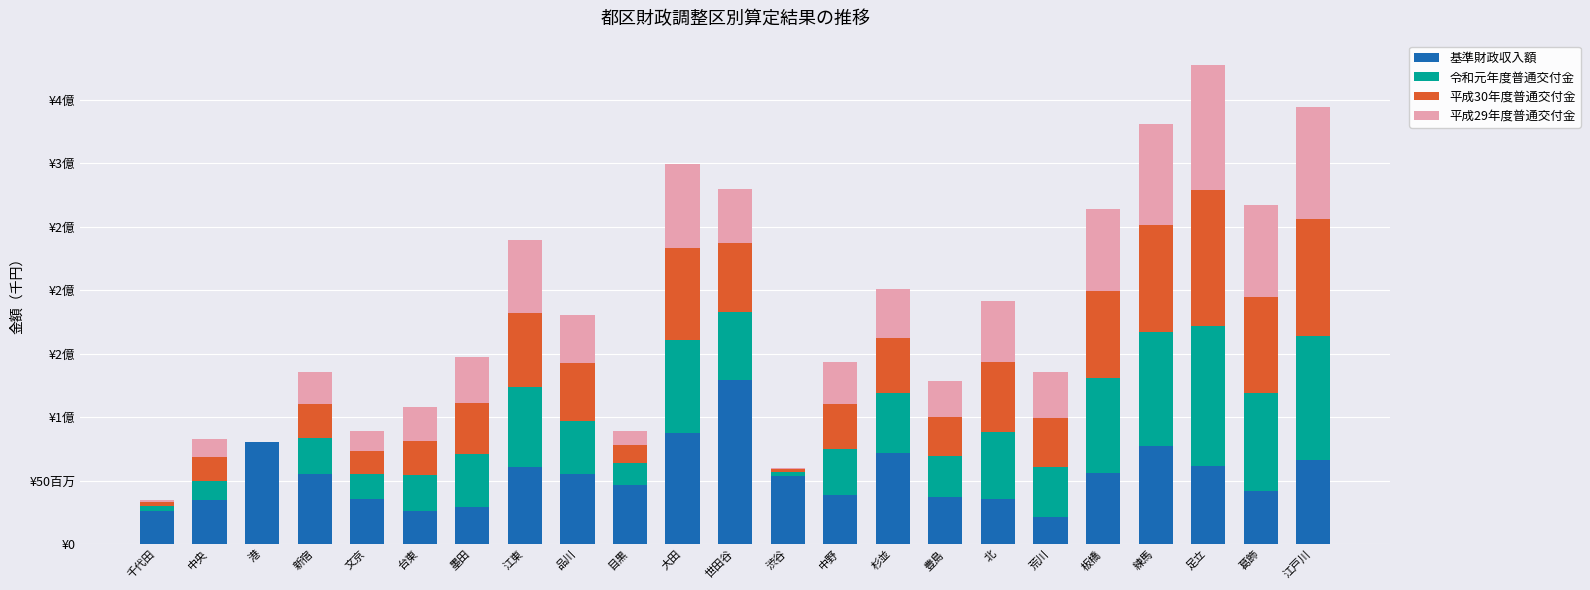

What is the difference between the 基準財政収入額 values at 杉並 and 新宿?

17009498